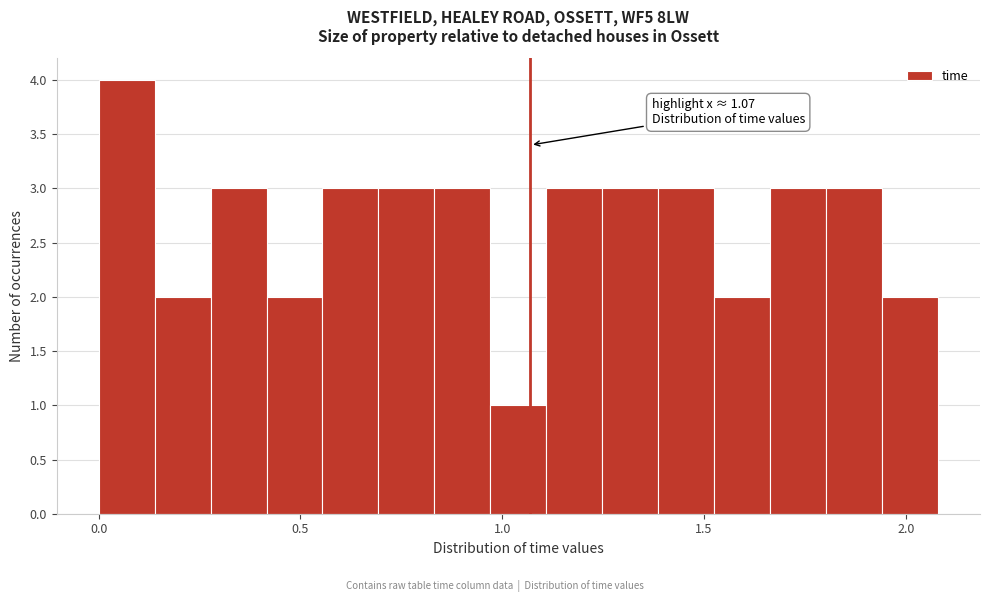

Read against the x-axis, roughly where is the centre of the tallest bar?

0.05